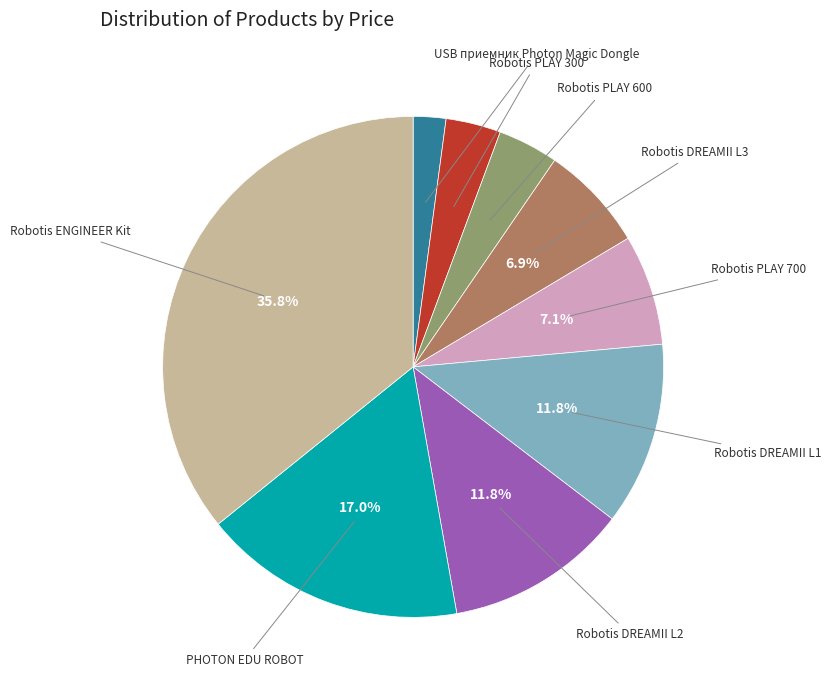

Between USB приемник Photon Magic Dongle and Robotis DREAMII L3, which is larger?

Robotis DREAMII L3